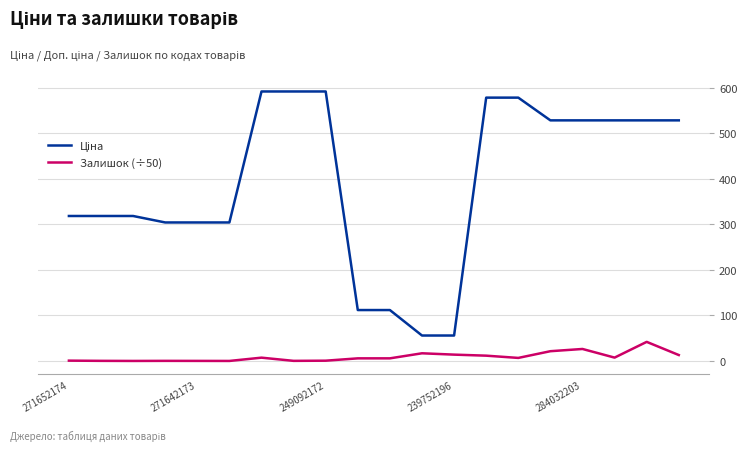

At which category does the chart reach its peak across all series?

6